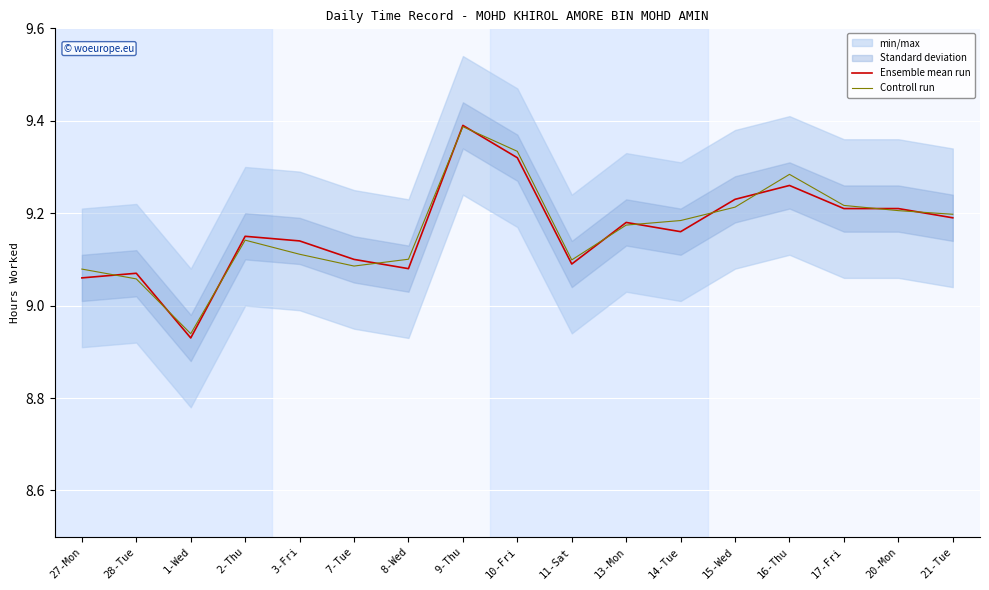

What is the sum of the Controll run values at 7-Tue and 27-Mon?

18.2